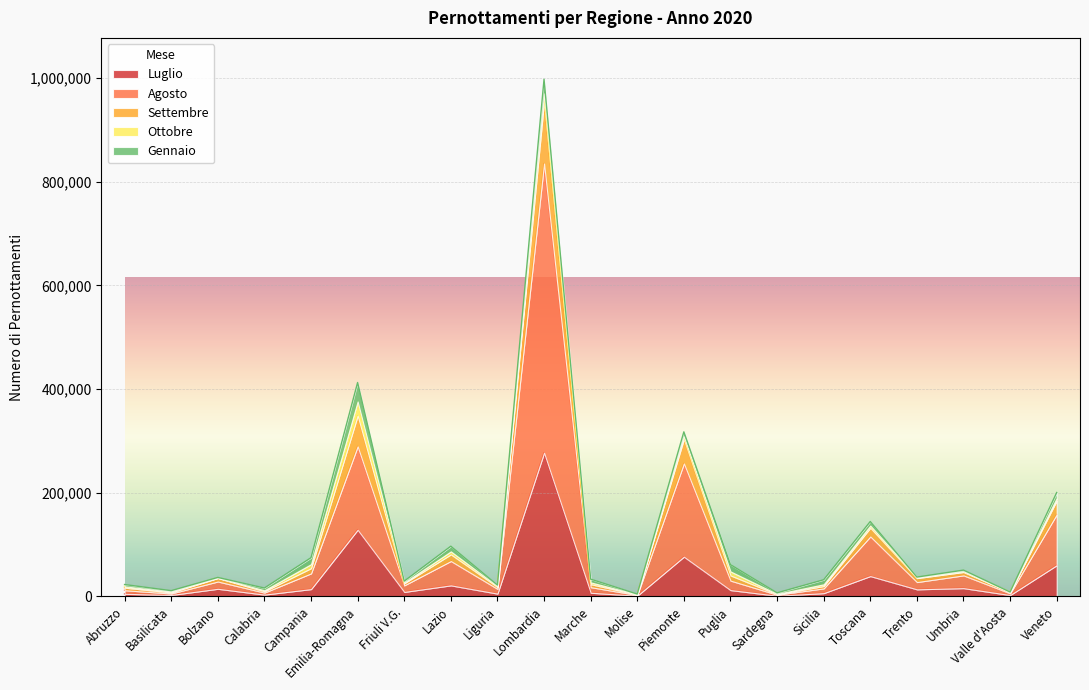

What is the maximum value for Luglio?

277174